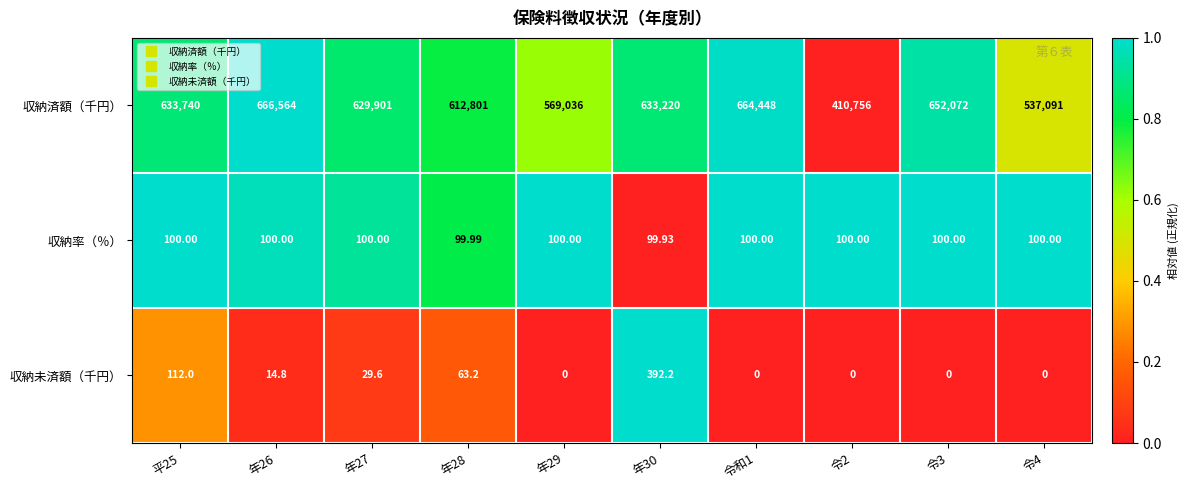

What is the spread (max minus min) of values at 令2?

410756.0